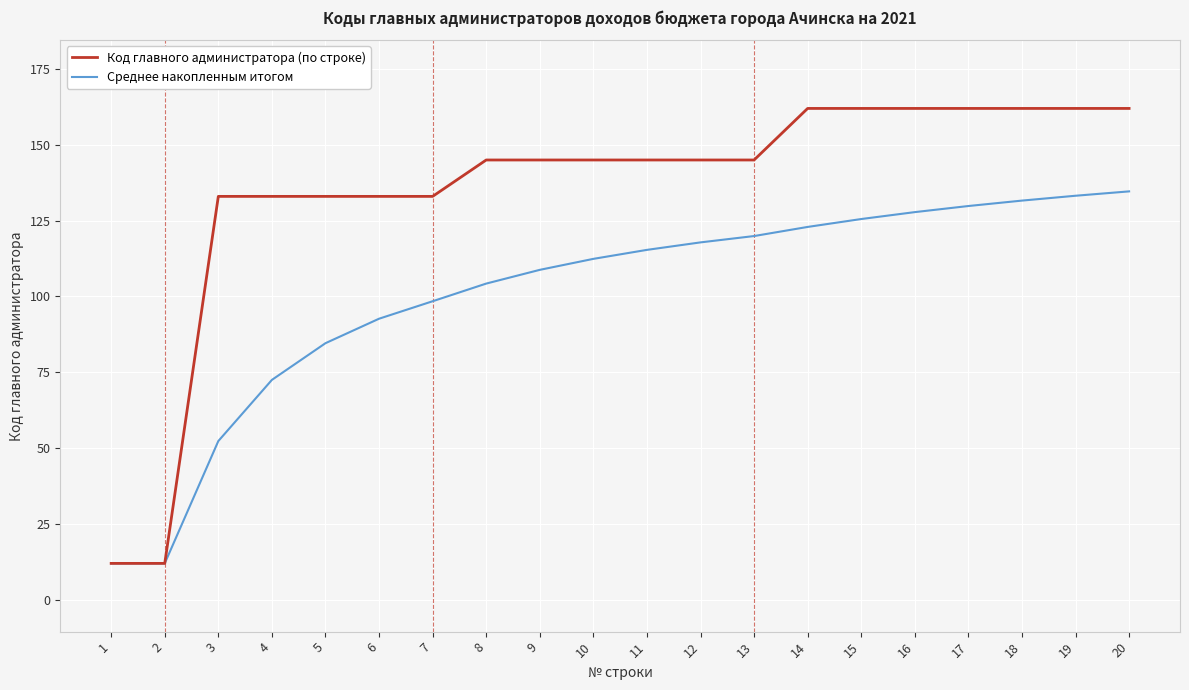

How many series are shown in this chart?

2